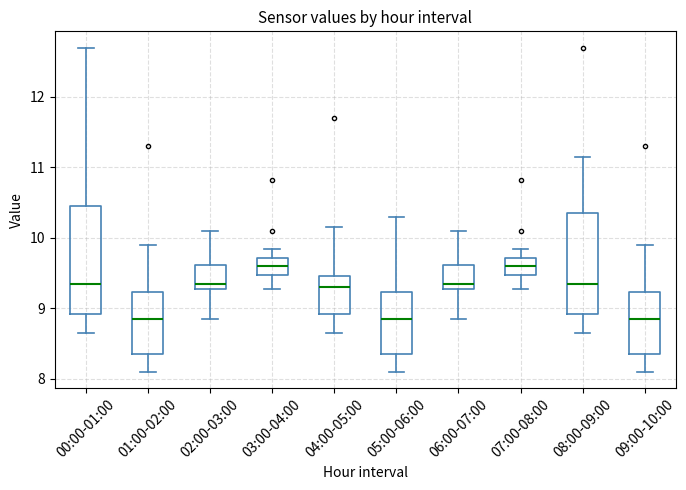

Where is the lower edge of the box for 07:00-08:00 on the y-axis? The values are not printed on the chart, so give them approximately, as read against the axis.

9.5